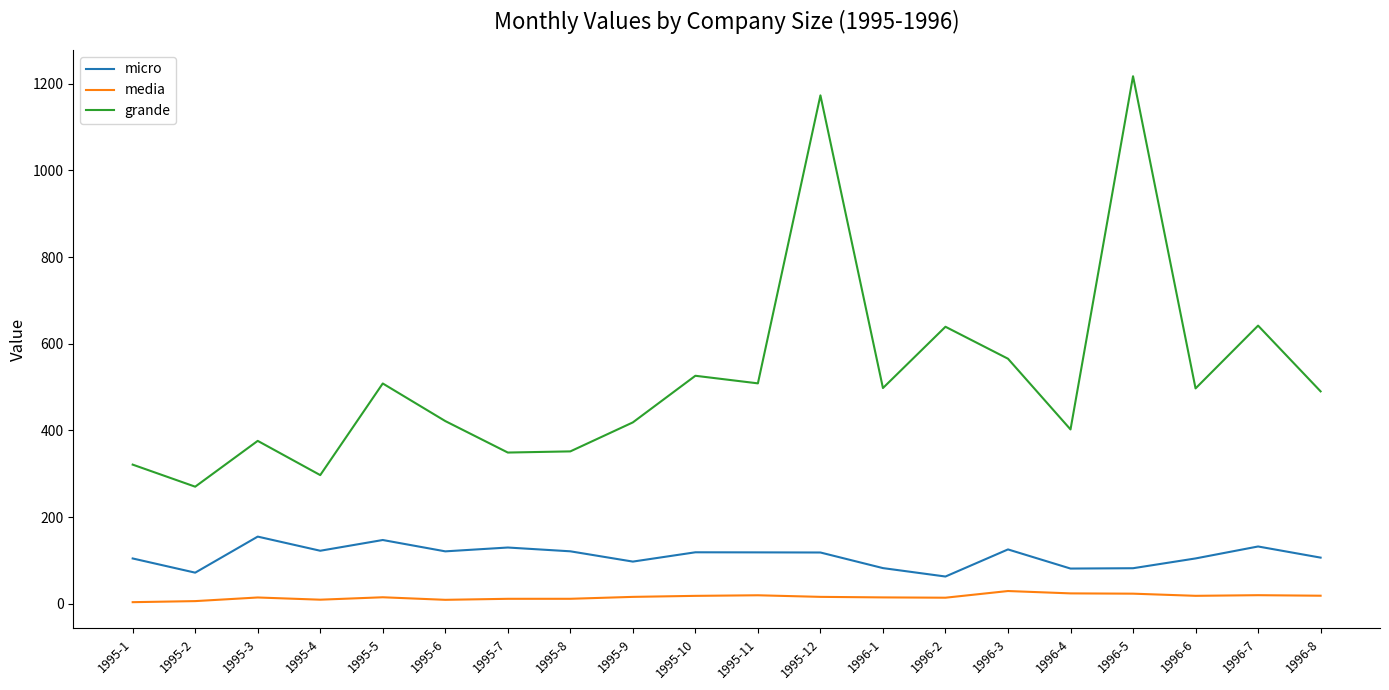

List the series in order of their overall mean, lowest first.

media, micro, grande